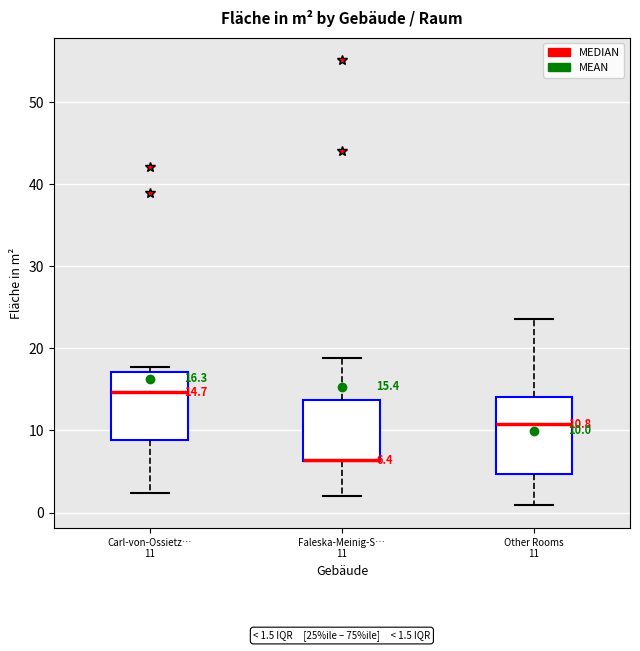

Comparing the boxes themselves (not the whiskers), which one is the tallest?

Other Rooms 11